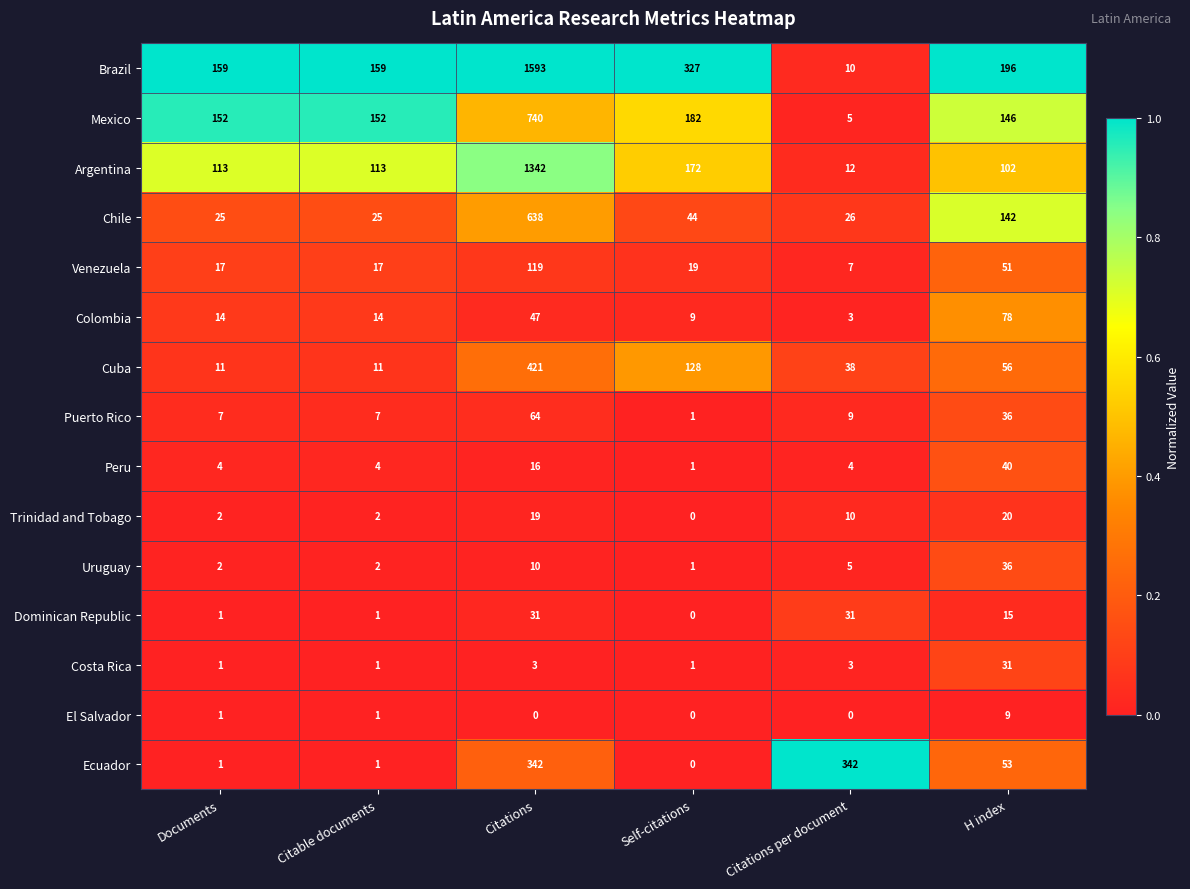

At how many categories does at least one series exceed 0?

6